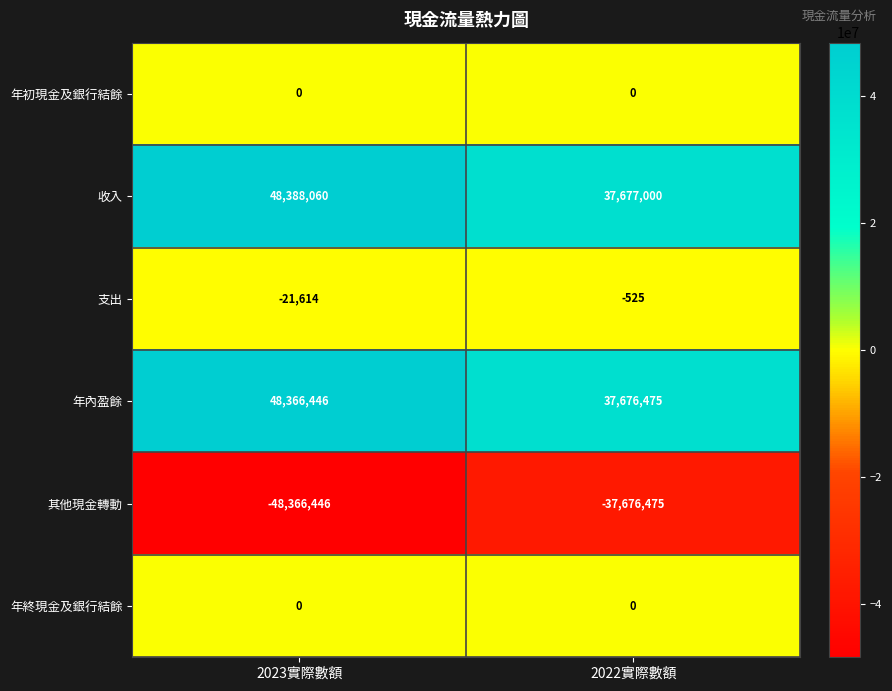

Which series changed the most between 2023實際數額 and 2022實際數額?

收入